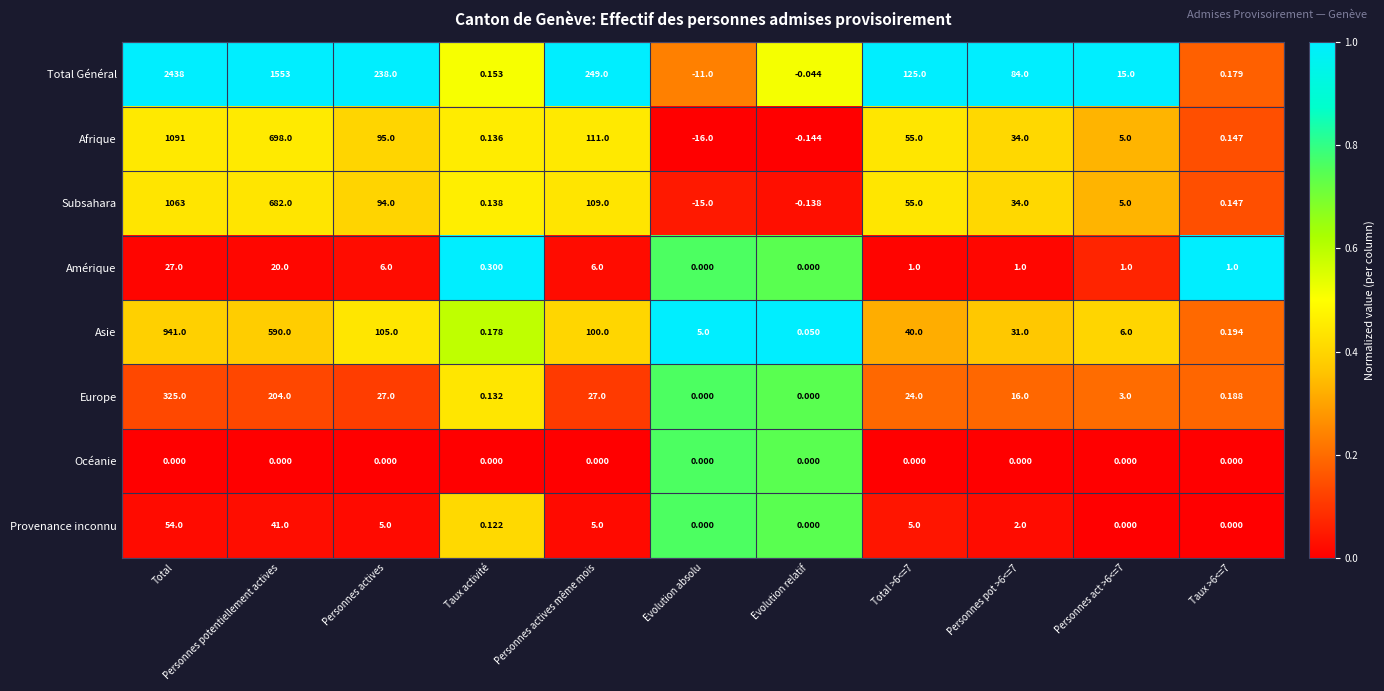

At how many categories does at least one series exceed 0?

11